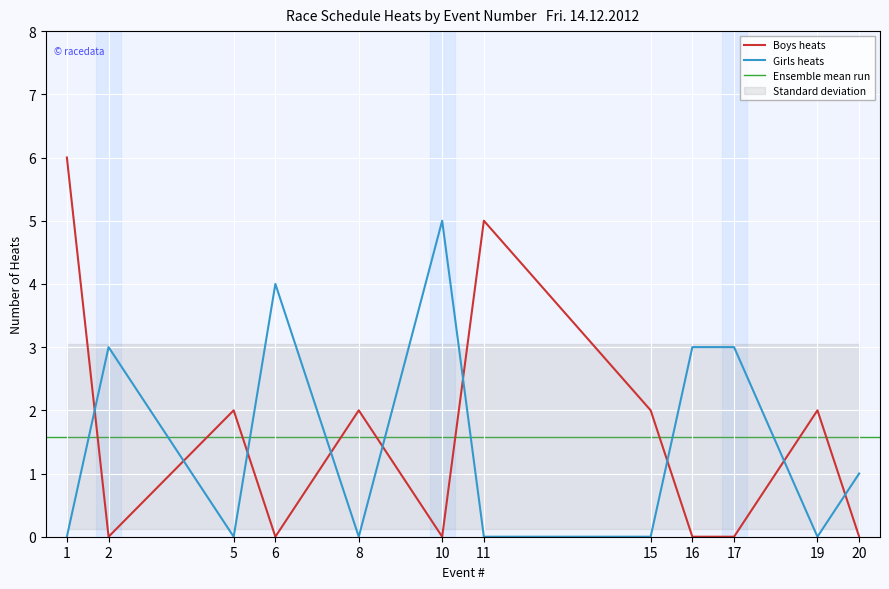

Is it true that Girls heats equals 5 at 17?

False